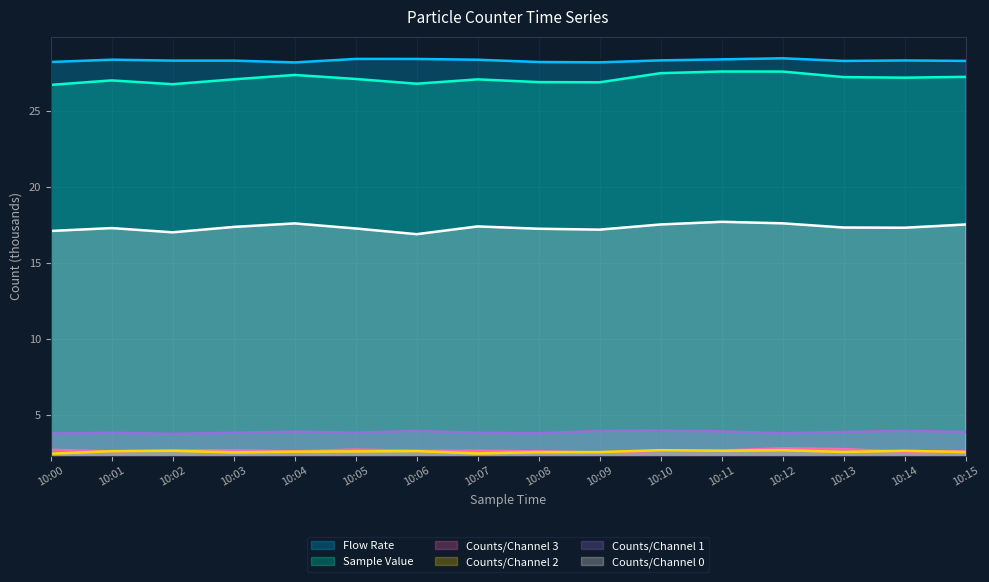

In Counts/Channel 1, how many points are lower than both neighbors (excluding endpoints)?

4